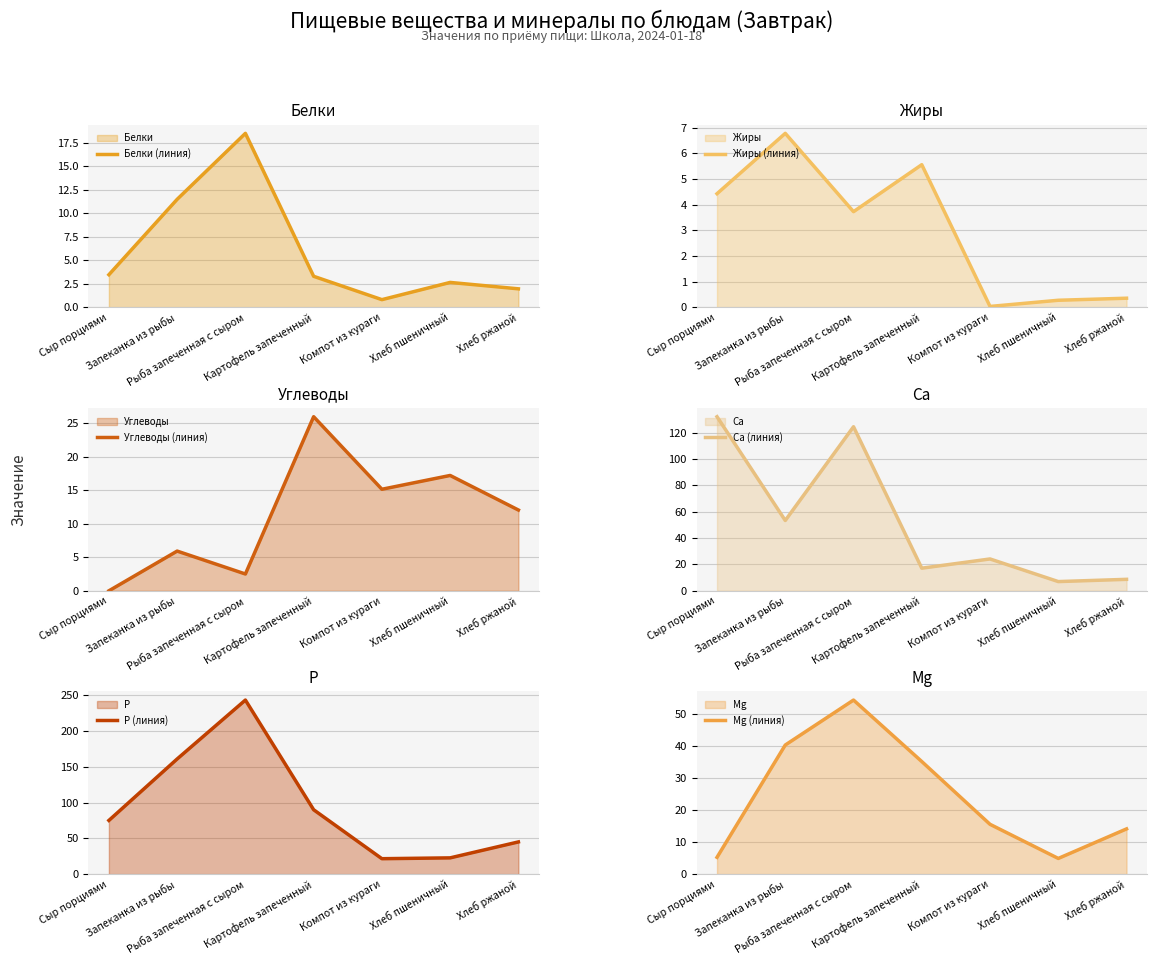

How many data points in Ca (линия) are less than 24?

3